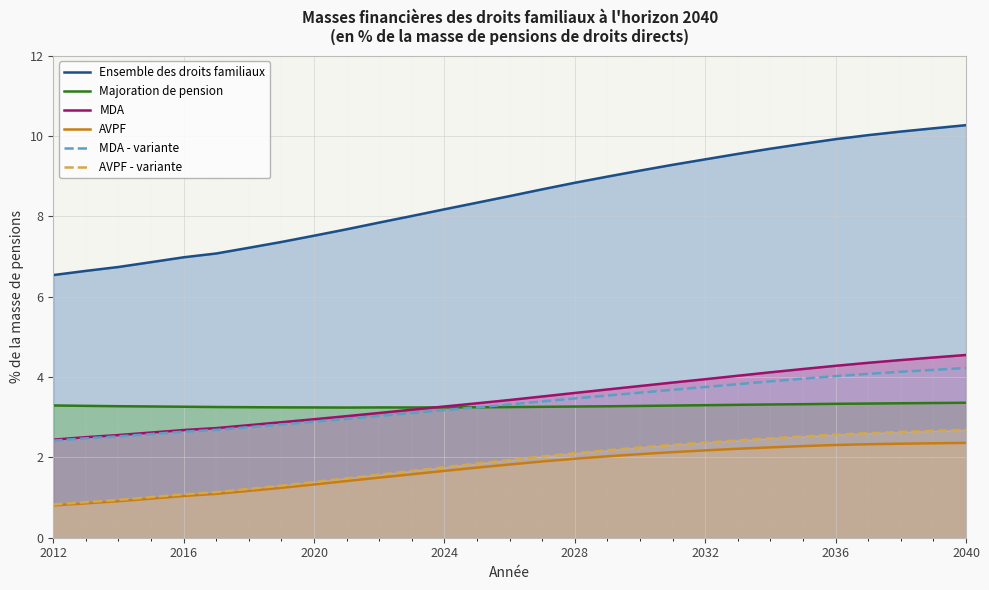

What is the greatest value displayed?

10.3